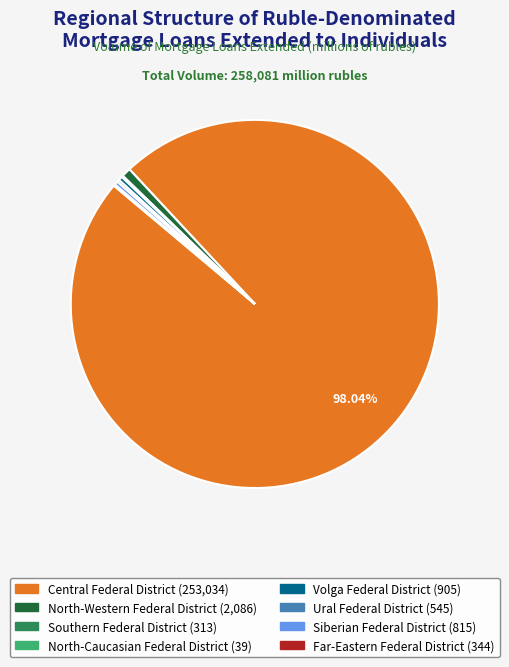

What is the largest slice in the pie chart?

Central Federal District